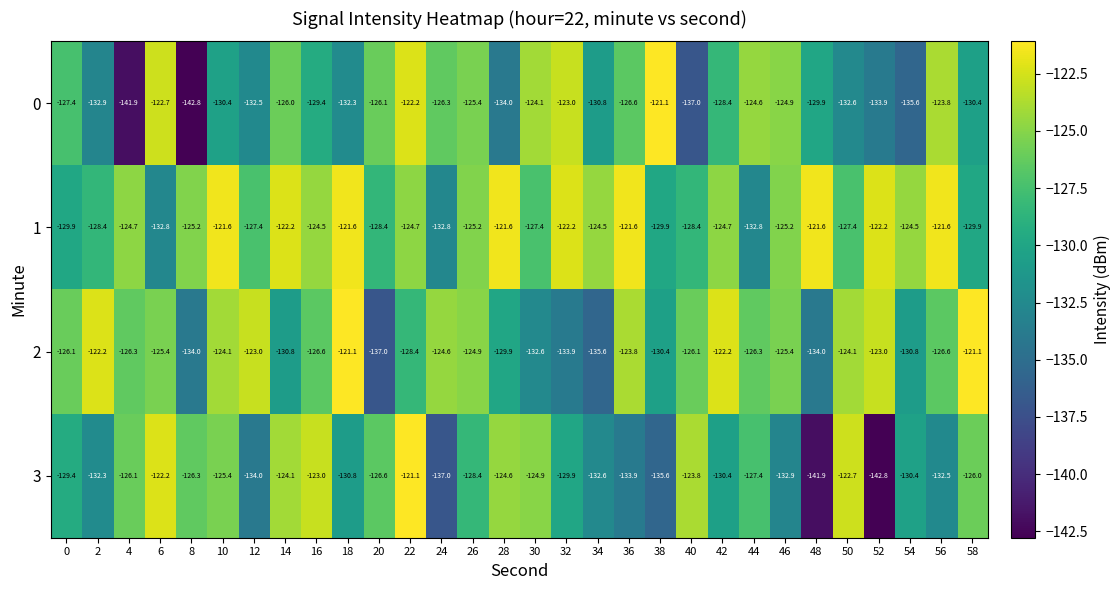

Which series has the largest total across all categories?

1